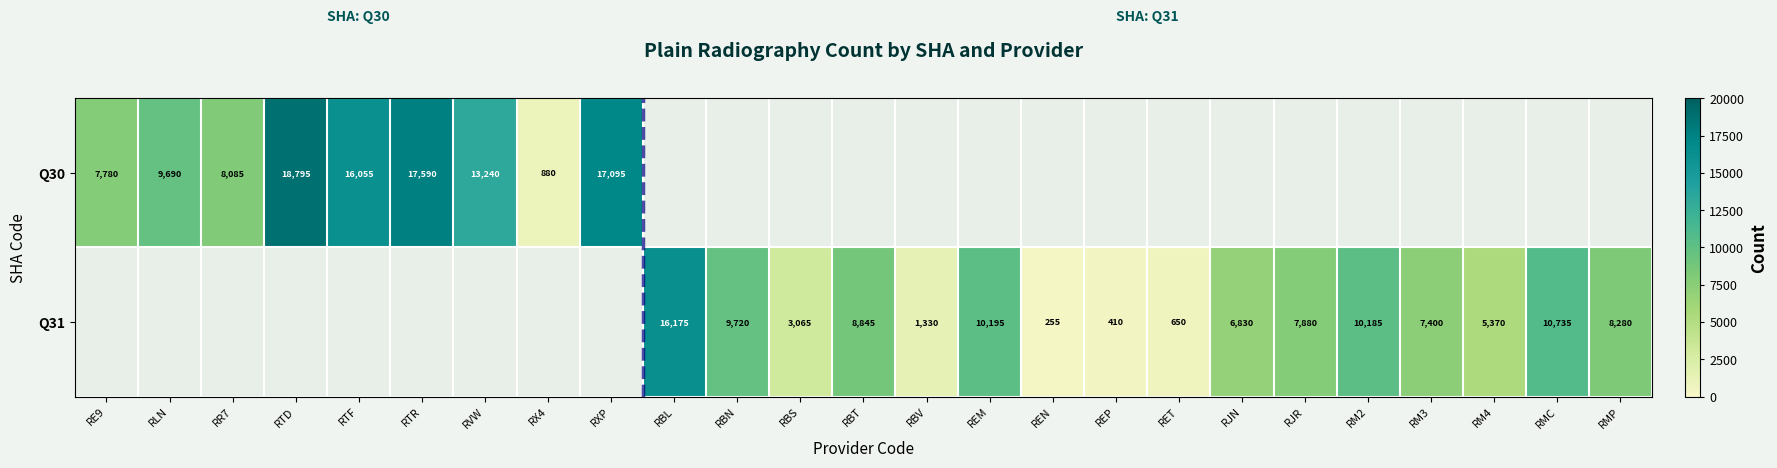

What is the sum of the Q30 values at RVW and RTR?

30830